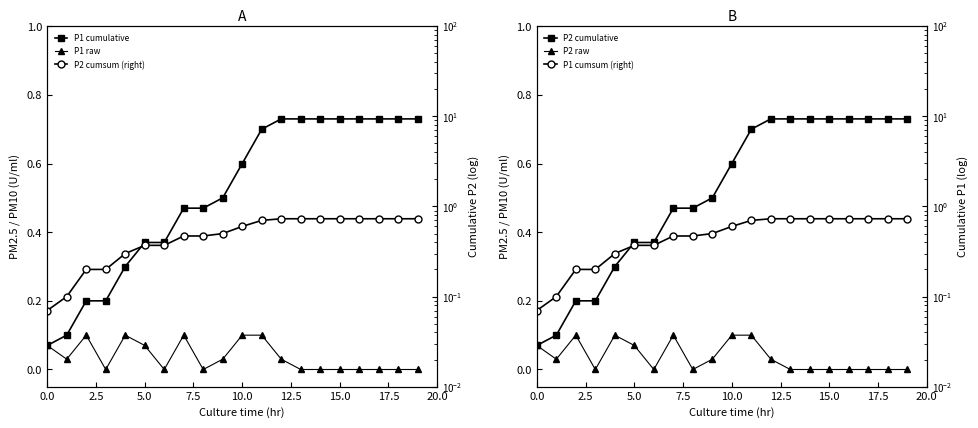

What position from the left is 15?

16